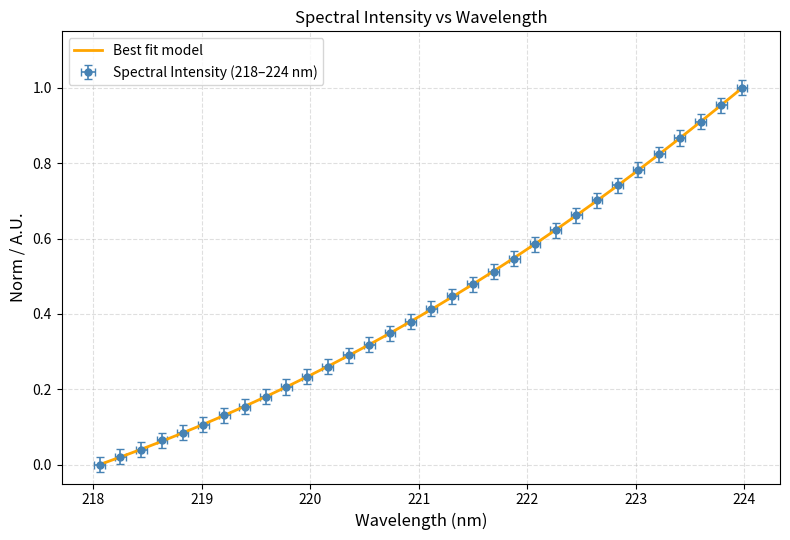

Reading left to right, extract all data points from this chart.

218.0596=0.0	218.2508=0.0	218.442=0.0	218.6332=0.1	218.8244=0.1	219.0156=0.1	219.2067=0.1	219.3979=0.2	219.589=0.2	219.7801=0.2	219.9712=0.2	220.1623=0.3	220.3533=0.3	220.5444=0.3	220.7354=0.3	220.9264=0.4	221.1174=0.4	221.3083=0.4	221.4993=0.5	221.6902=0.5	221.8812=0.5	222.0721=0.6	222.263=0.6	222.4538=0.7	222.6447=0.7	222.8355=0.7	223.0264=0.8	223.2172=0.8	223.408=0.9	223.5987=0.9	223.7895=1.0	223.9802=1.0